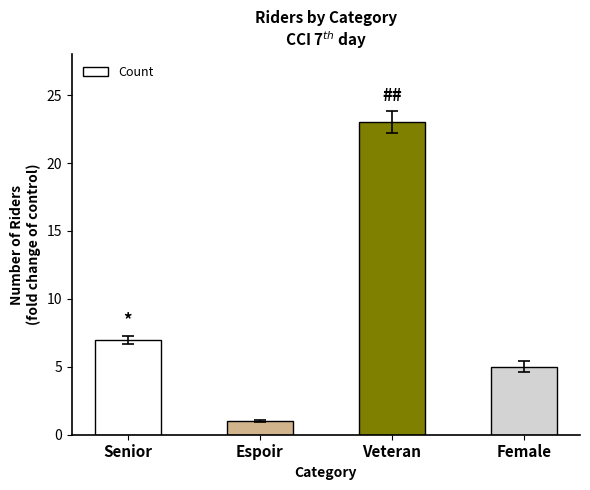

What value does the data have at Female, to the nearest 5?

5